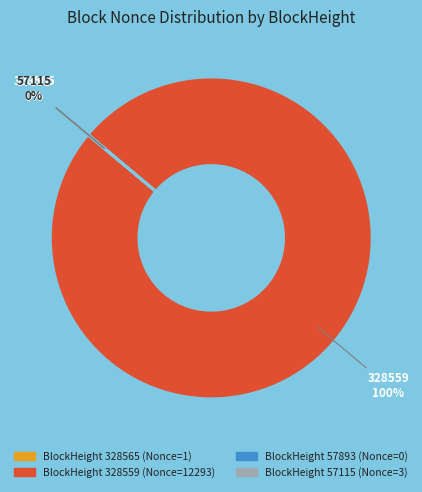

To the nearest percent, what is the difference between the largest and smallest slice percentages?

100%